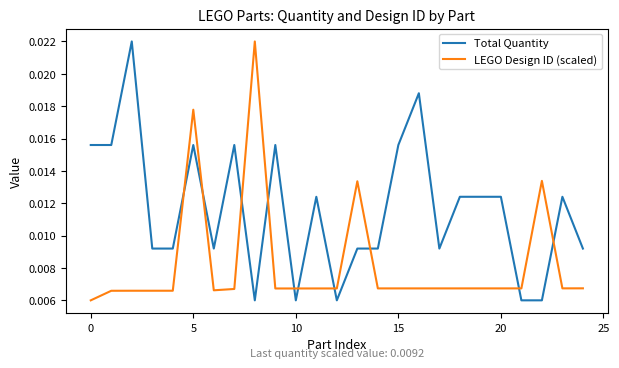

After their last crossing, which series has the higher values: Total Quantity or LEGO Design ID (scaled)?

Total Quantity